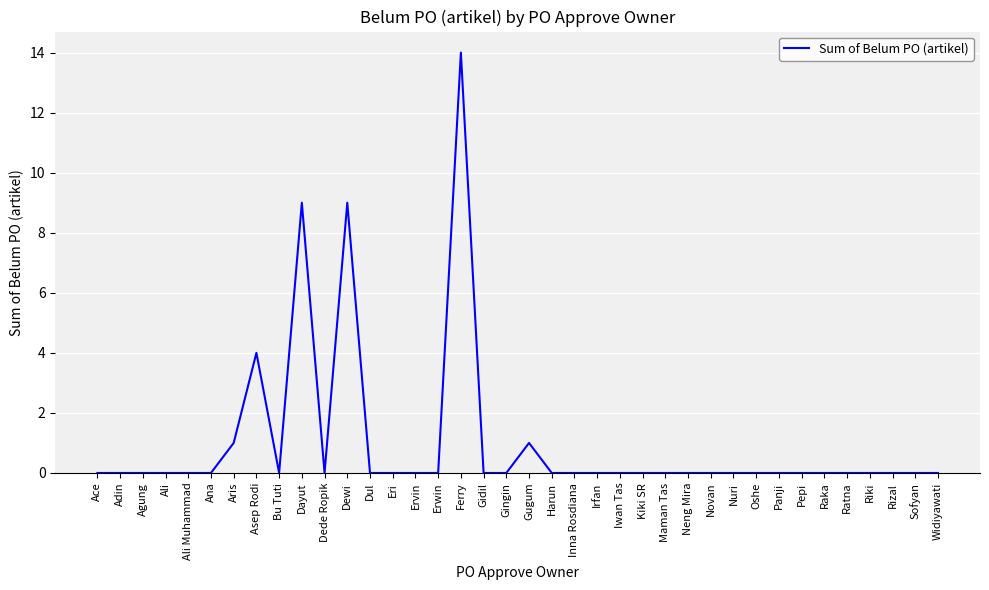

How many series are shown in this chart?

1